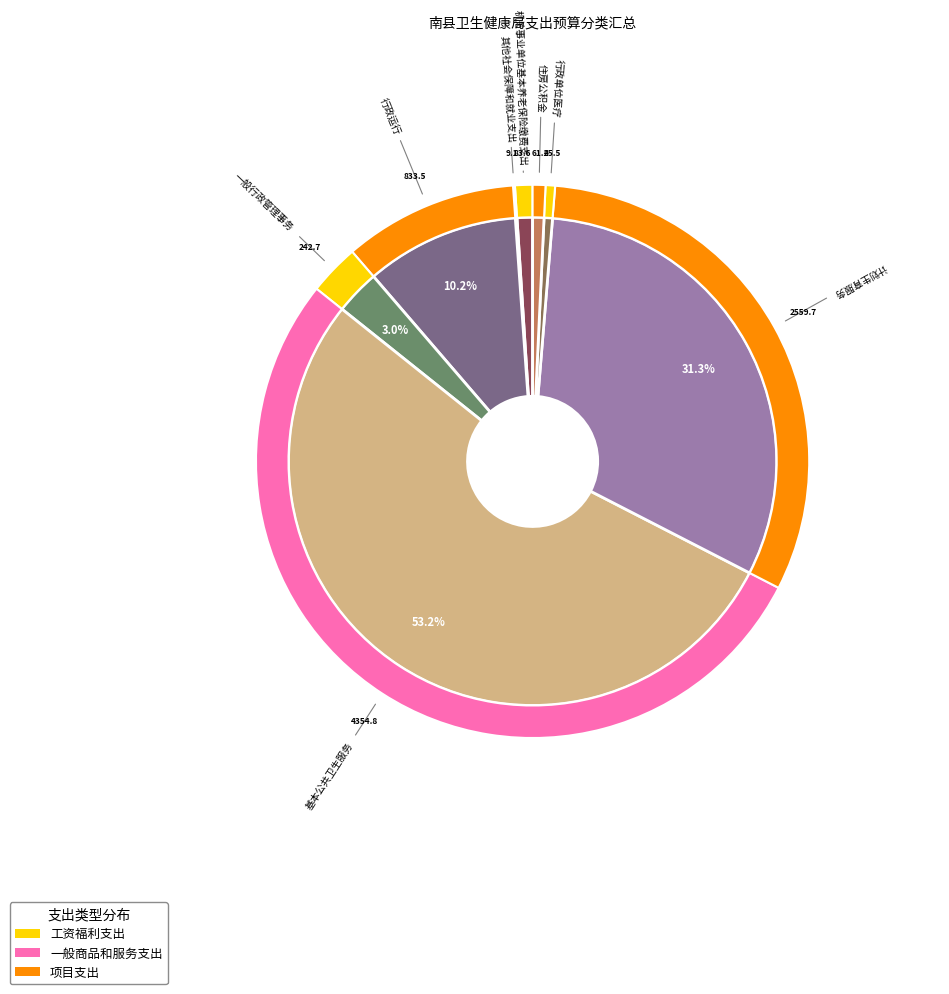

What is the ratio of the value at 一般行政管理事务 to the value at 住房公积金?

4.0